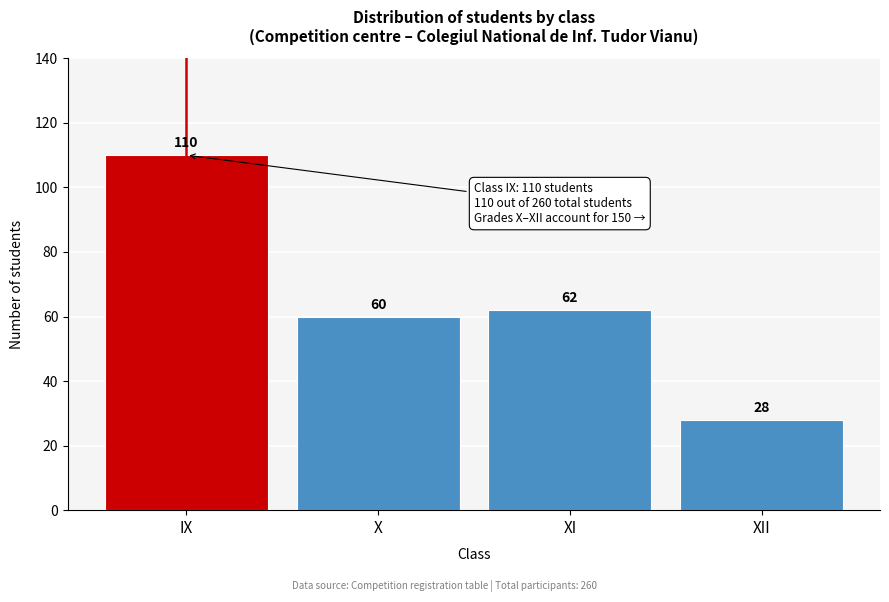

Reading right to left, transcribe all the data shown in this chart.

28	62	60	110